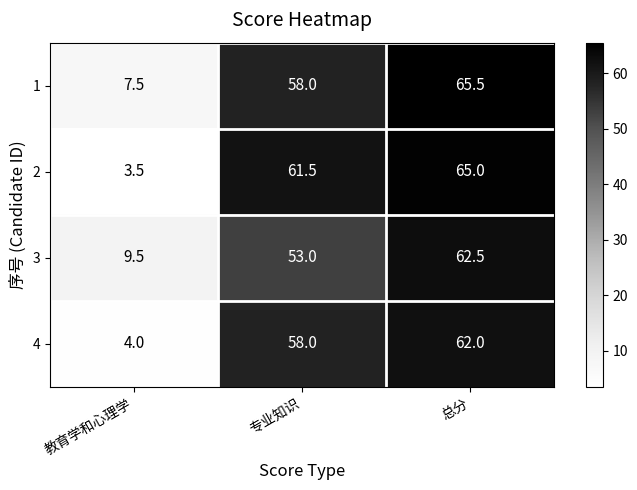

Which label corresponds to the largest value in the chart?

总分